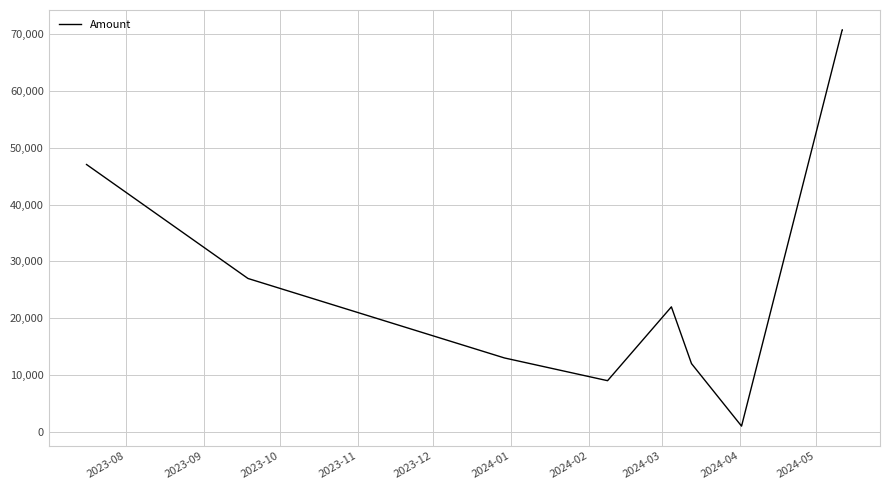

What is the minimum value shown in the chart?

999.9